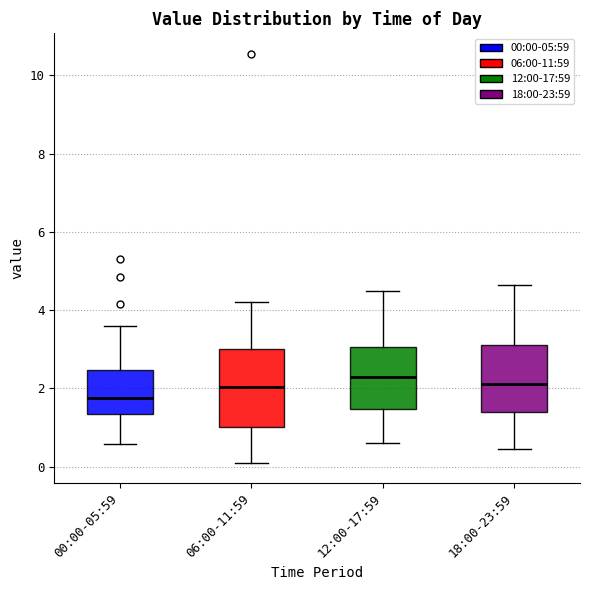

Reading left to right, read every box against the y-axis: the position of its median line, the range the box covers, and the ends of its whiskers. The values are not printed on the chart, so give them approximately, as read against the axis.

00:00-05:59: median 1.8, box 1.4 to 2.4, whiskers 0.6 to 3.6
06:00-11:59: median 2.0, box 1.0 to 3.0, whiskers 0.2 to 4.2
12:00-17:59: median 2.4, box 1.4 to 3.0, whiskers 0.6 to 4.6
18:00-23:59: median 2.2, box 1.4 to 3.2, whiskers 0.4 to 4.6